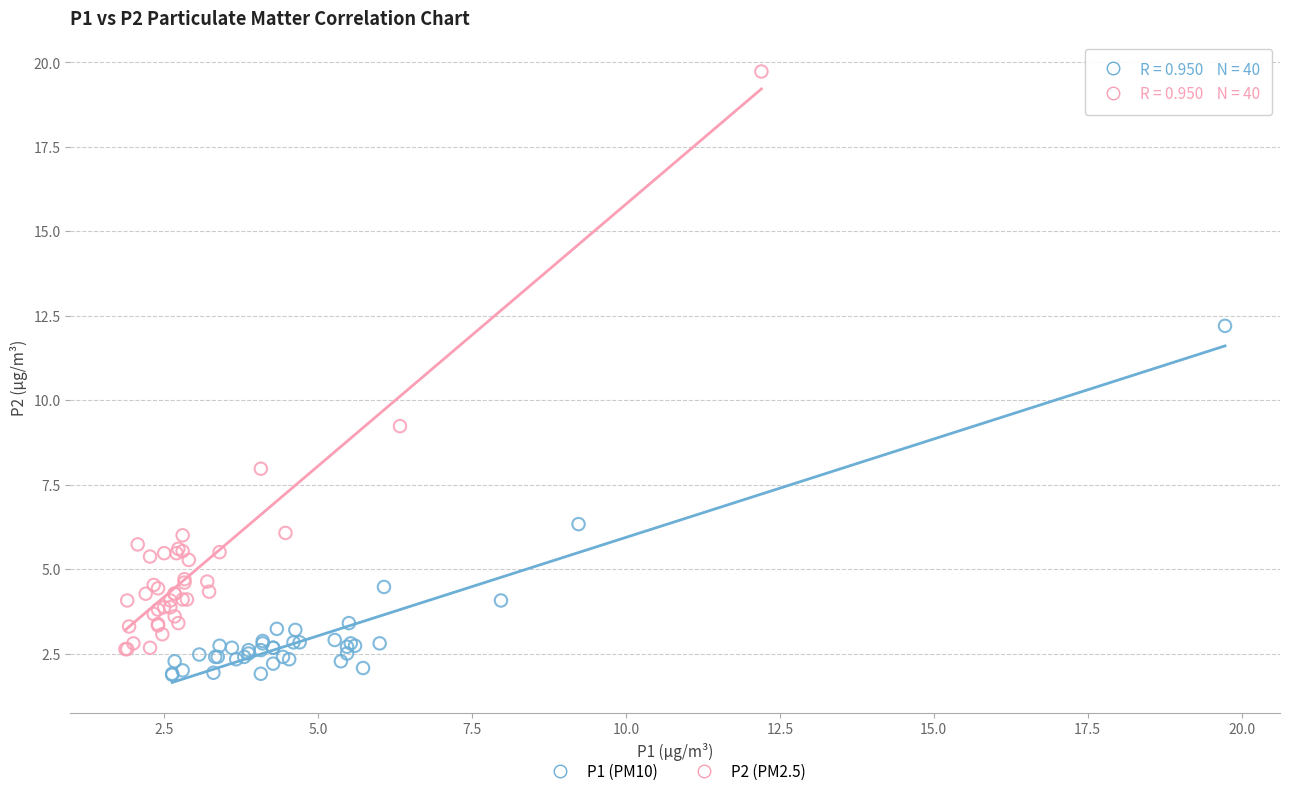

Which series reaches the maximum Y coordinate?

P2 (PM2.5)